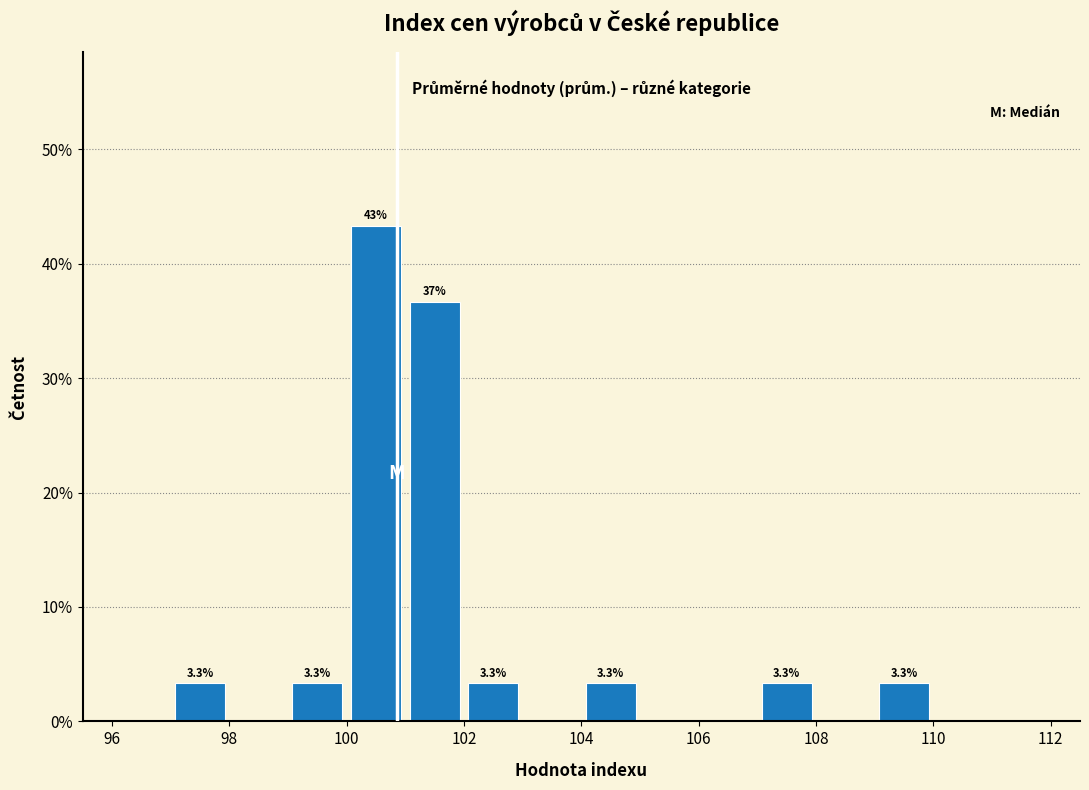

Over which range of the x-axis is the bar tallest?

100 to 101